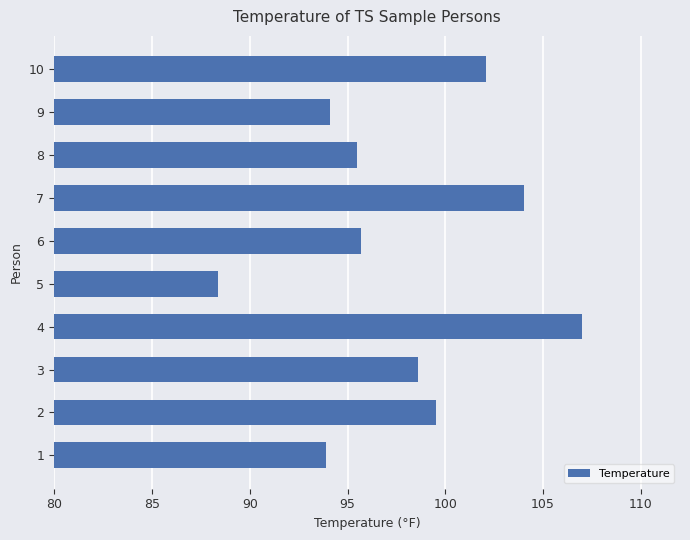

What is the minimum value shown in the chart?

88.4